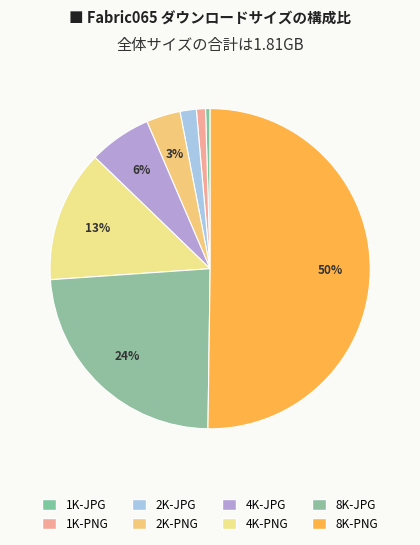

Is the sum of 2K-PNG and 1K-PNG greater than half?

No